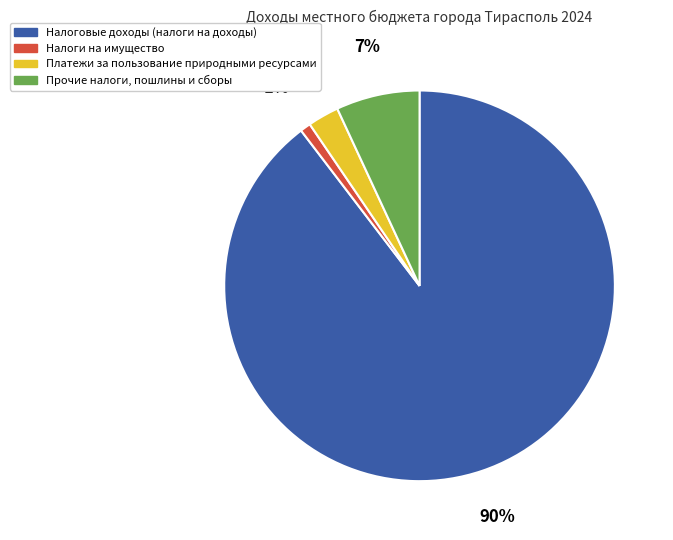

Which category has the smallest portion of the pie?

Налоги на имущество